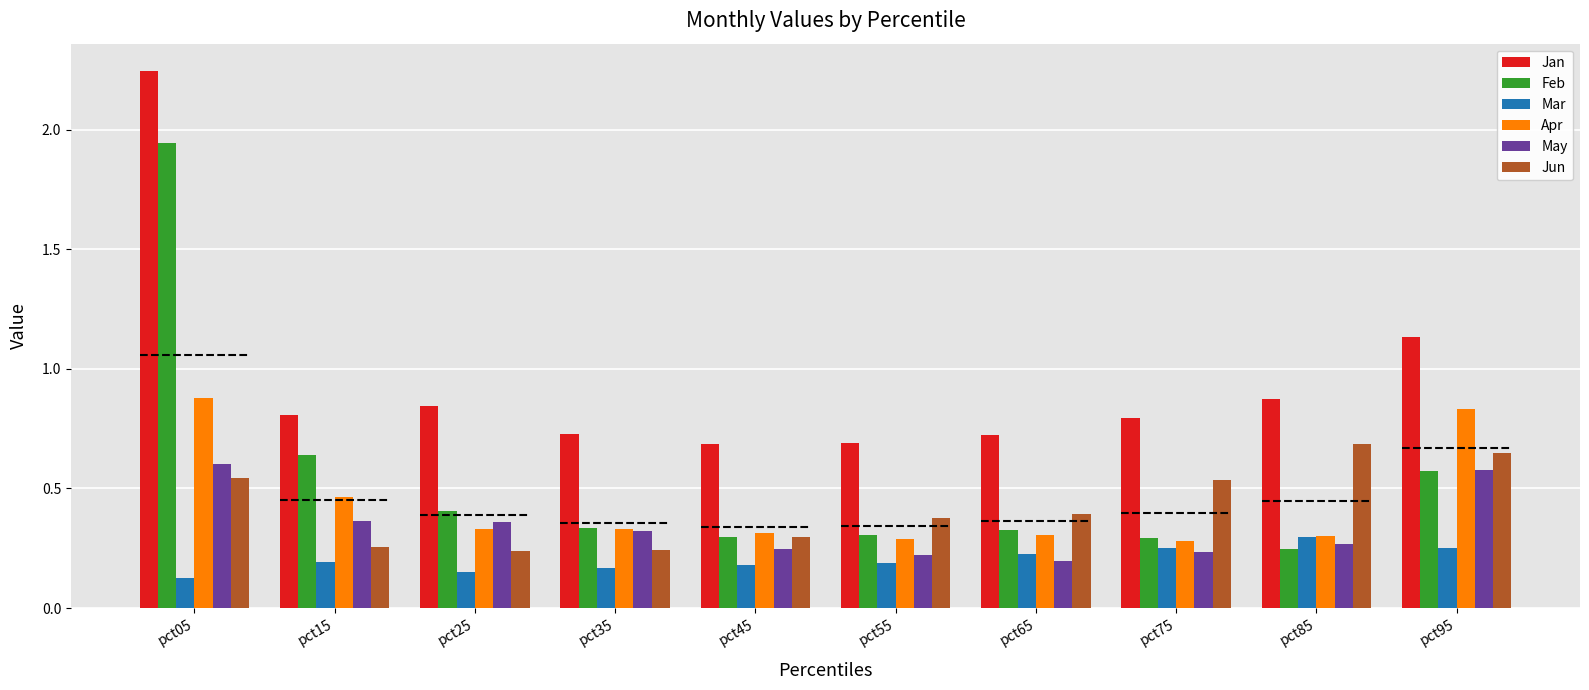

Which series has the widest spread of values?

Feb